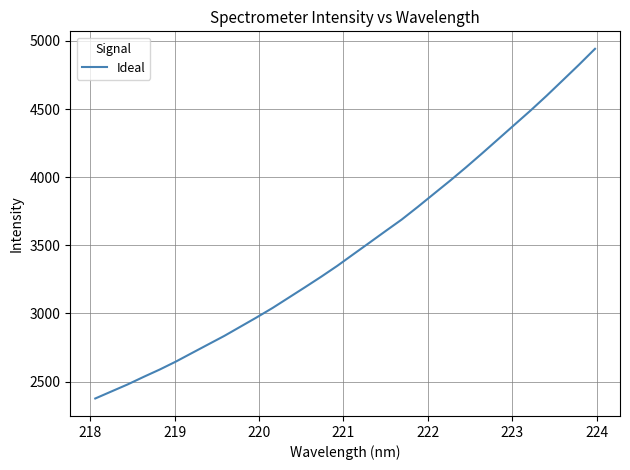

What is the difference between the maximum and minimum values?

2565.0